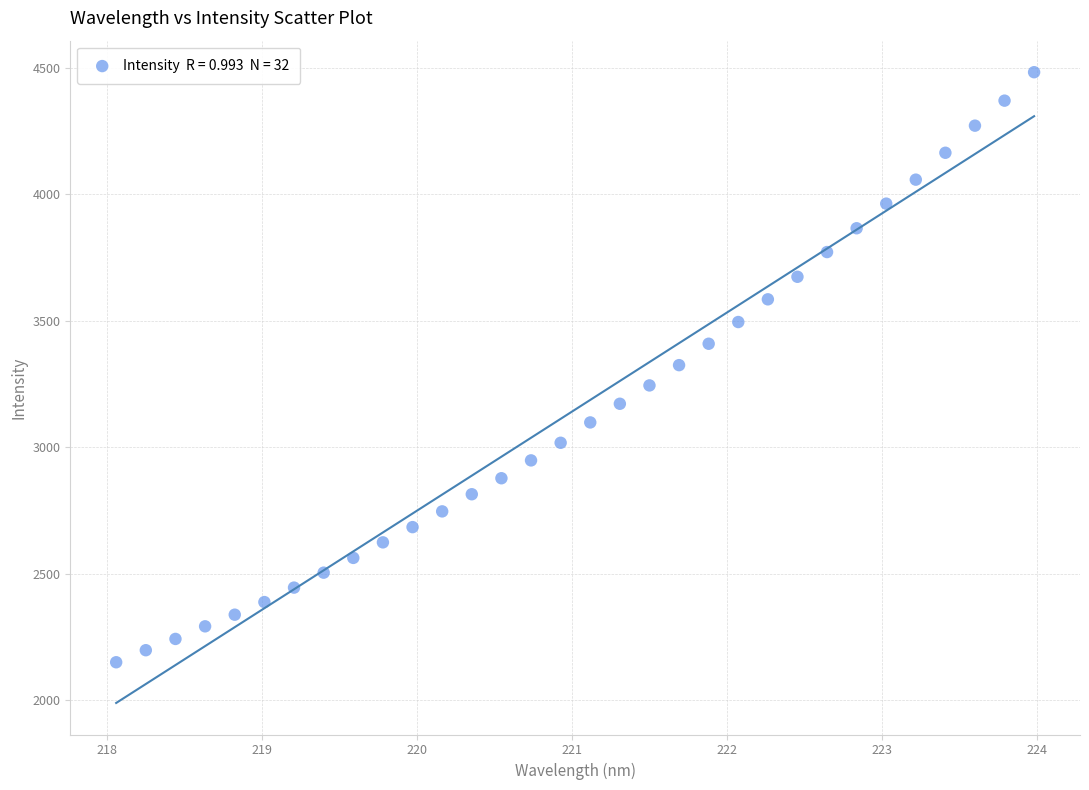

What is the range of X values (max minus min)?

5.9